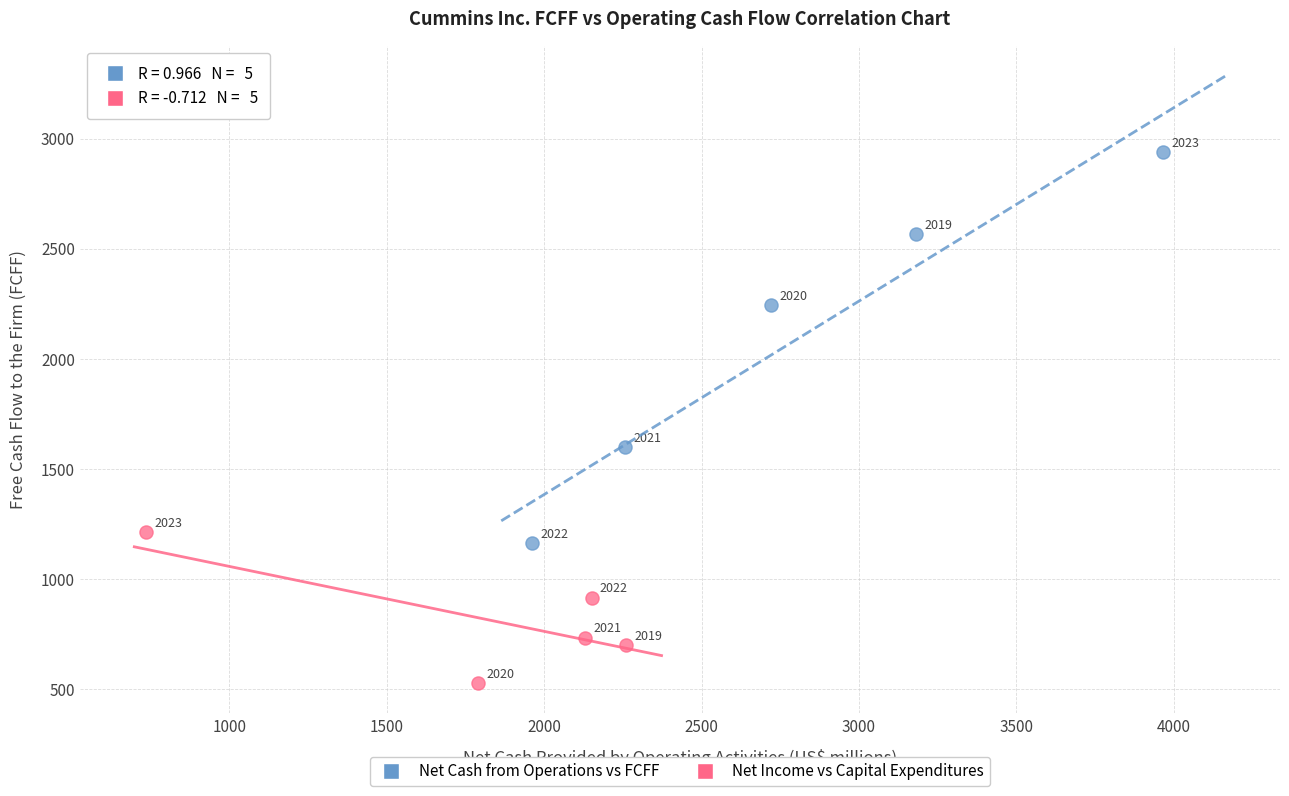

What are all the series names shown in the legend?

Net Cash from Operations vs FCFF, Net Income vs Capital Expenditures